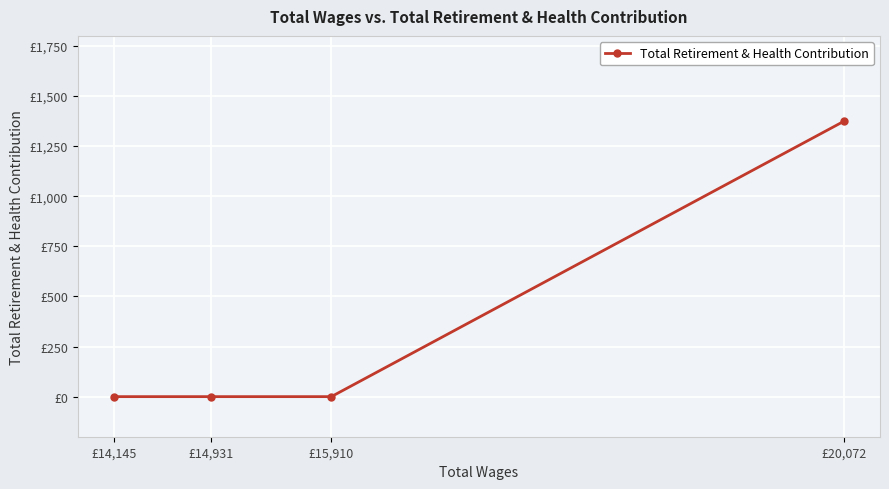

Reading left to right, extract all data points from this chart.

£20,072=1373	£15,910=0	£14,931=0	£14,145=0